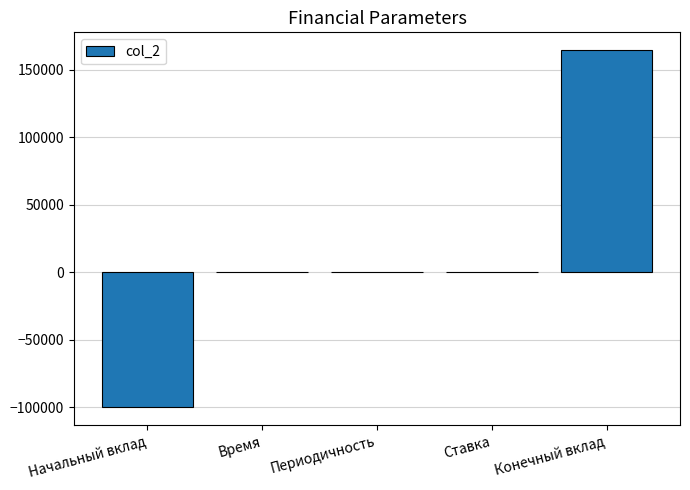

How many categories are shown in the chart?

5